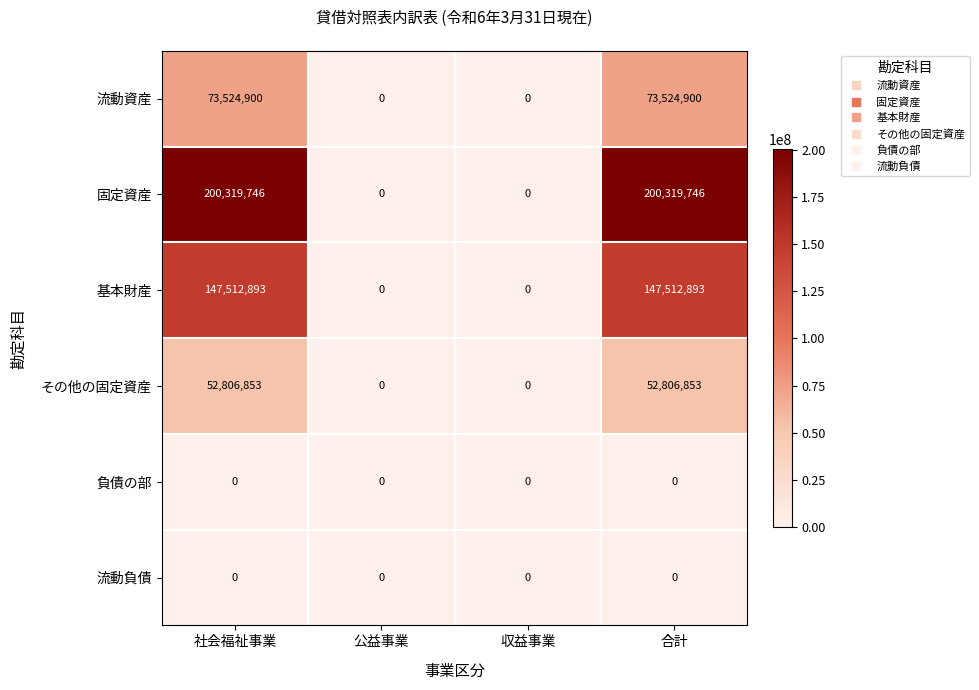

What is the greatest value displayed?

200319746